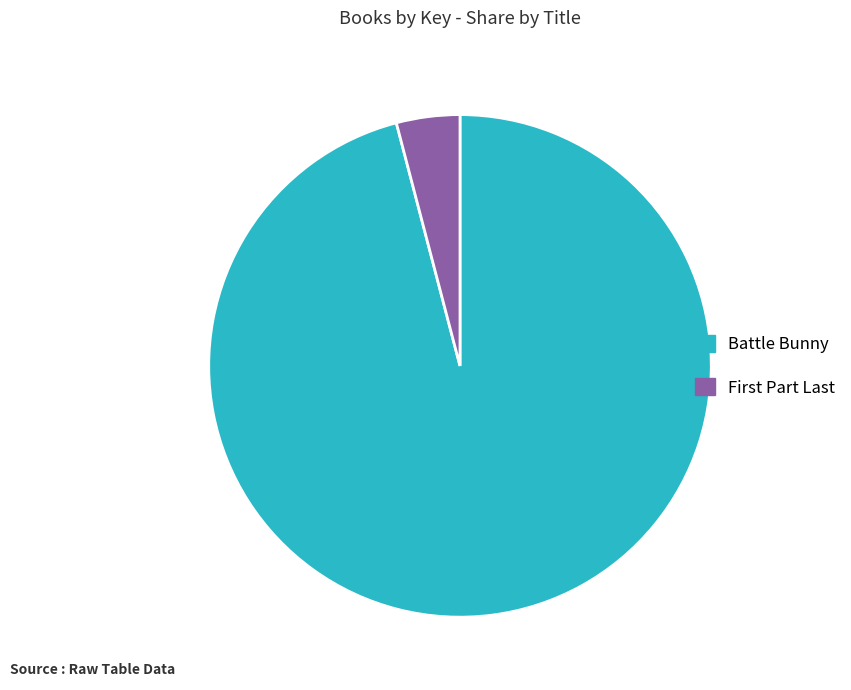

Rank the categories by value from lowest to highest.

First Part Last, Battle Bunny